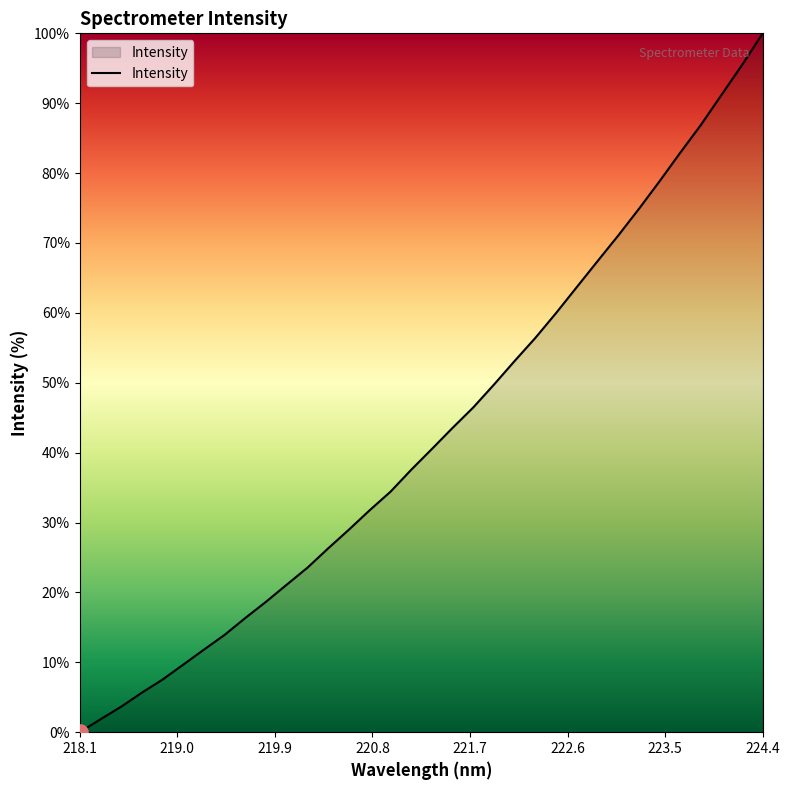

What is the greatest value displayed?

100.0